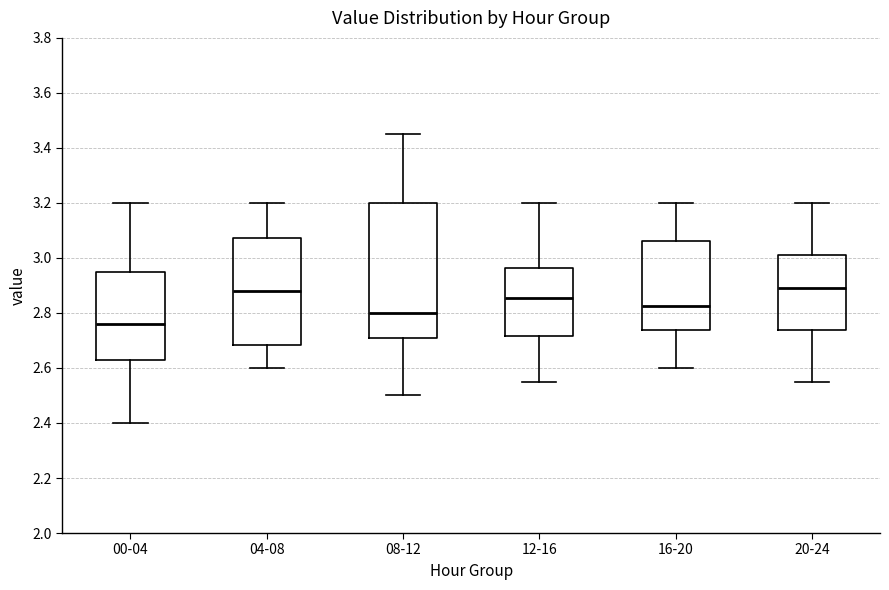

Reading left to right, transcribe this box plot: for each box, give where its median line is, the range the box spans, and where its two whiskers end, as read against the y-axis. The values are not printed on the chart, so give them approximately, as read against the axis.

00-04: median 2.76, box 2.64 to 2.96, whiskers 2.40 to 3.20
04-08: median 2.88, box 2.68 to 3.08, whiskers 2.60 to 3.20
08-12: median 2.80, box 2.70 to 3.20, whiskers 2.50 to 3.46
12-16: median 2.86, box 2.72 to 2.96, whiskers 2.56 to 3.20
16-20: median 2.82, box 2.74 to 3.06, whiskers 2.60 to 3.20
20-24: median 2.90, box 2.74 to 3.02, whiskers 2.56 to 3.20